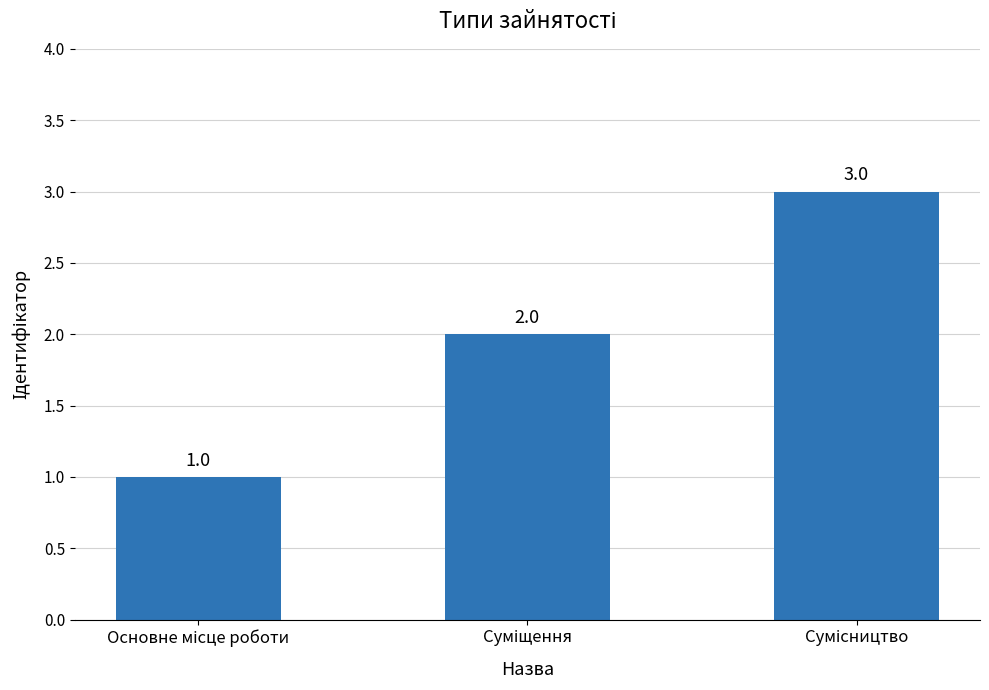

What is the value of the 1st bar from the left?

1